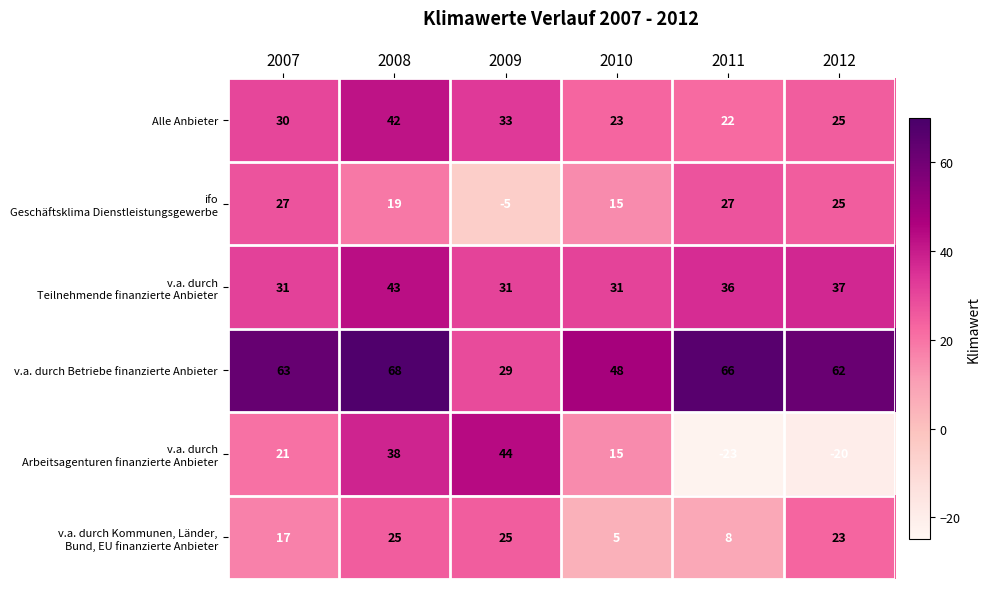

At which label is Alle Anbieter closest to 32?

2009